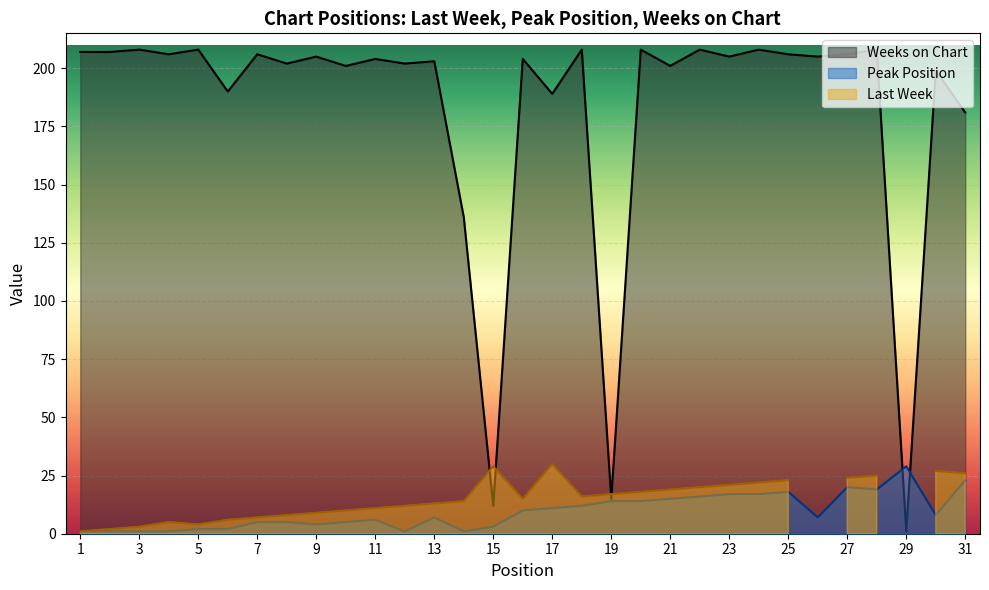

Which category has the lowest value in the Weeks on Chart series?

29